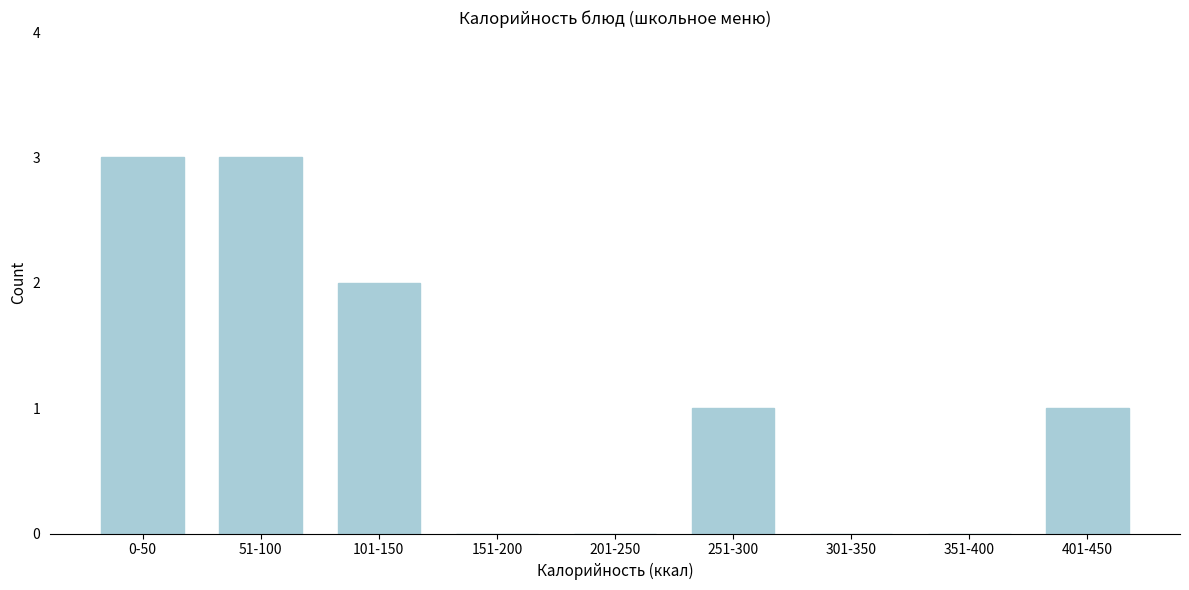

Reading left to right, extract all data points from this chart.

0-50=3	51-100=3	101-150=2	151-200=0	201-250=0	251-300=1	301-350=0	351-400=0	401-450=1